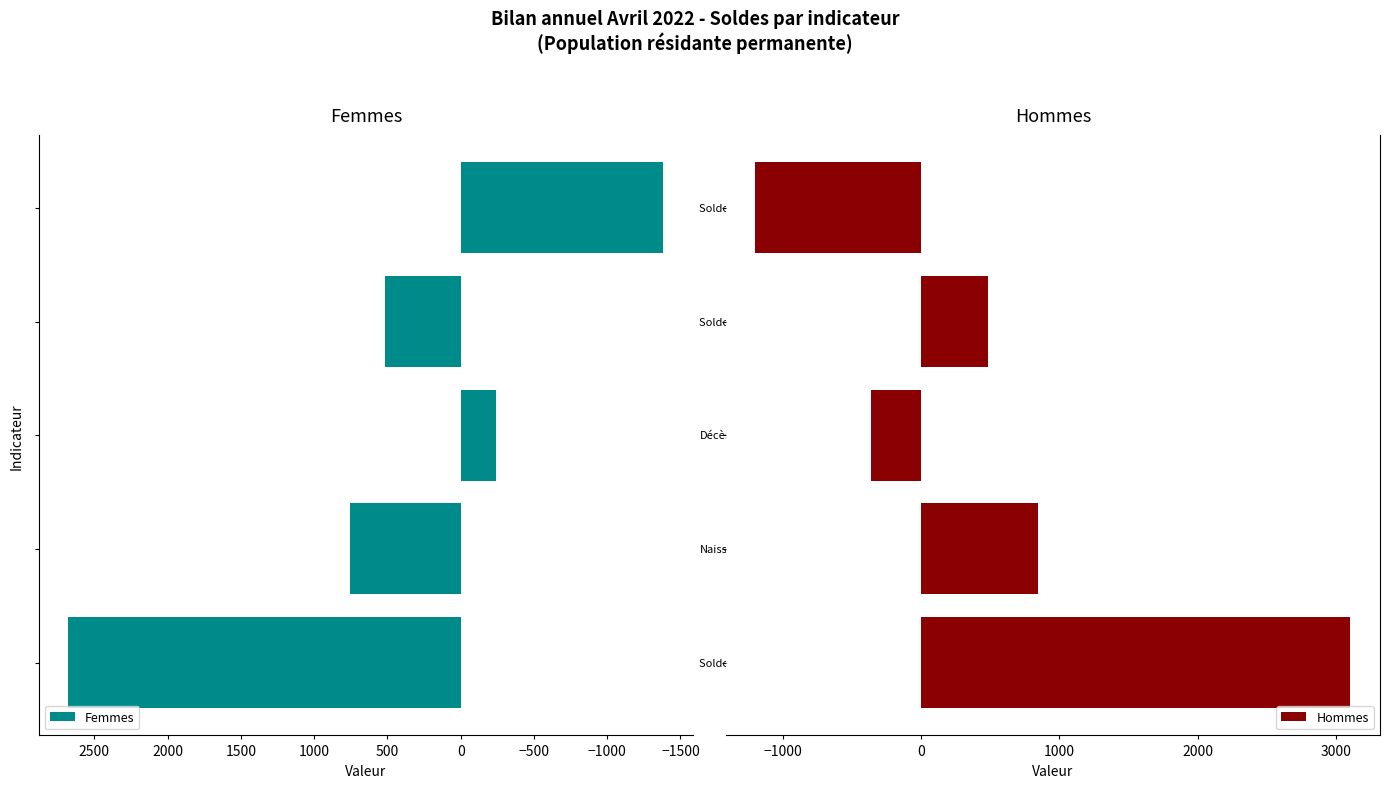

Is the value of Hommes at −2000 greater than the value of Femmes at −2000?

Yes